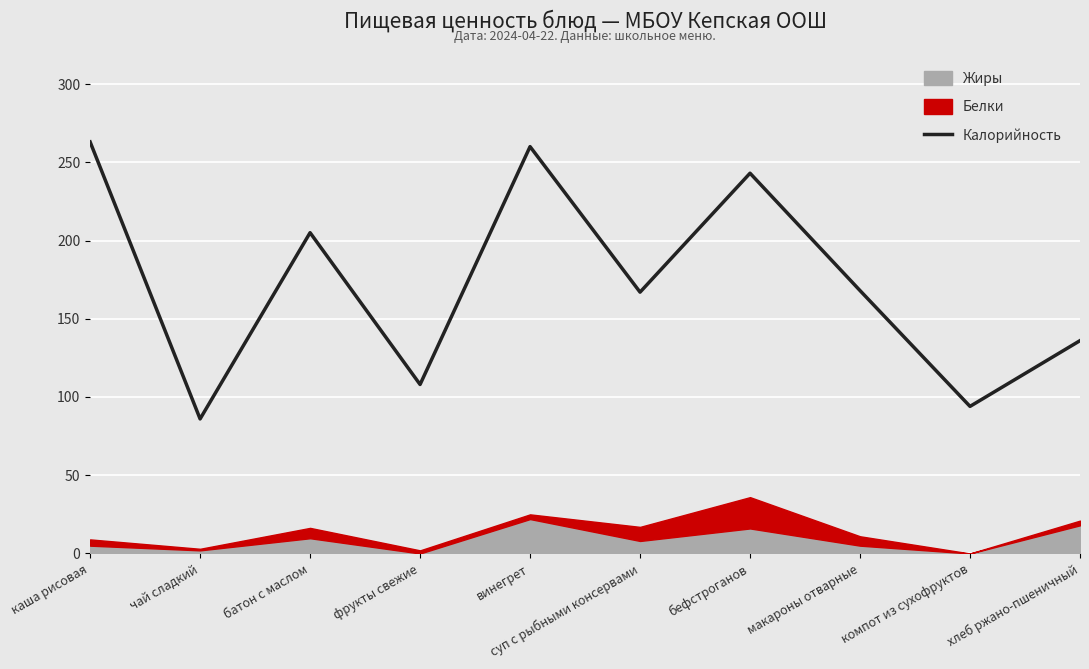

At which label does the data first exceed 168?

каша рисовая